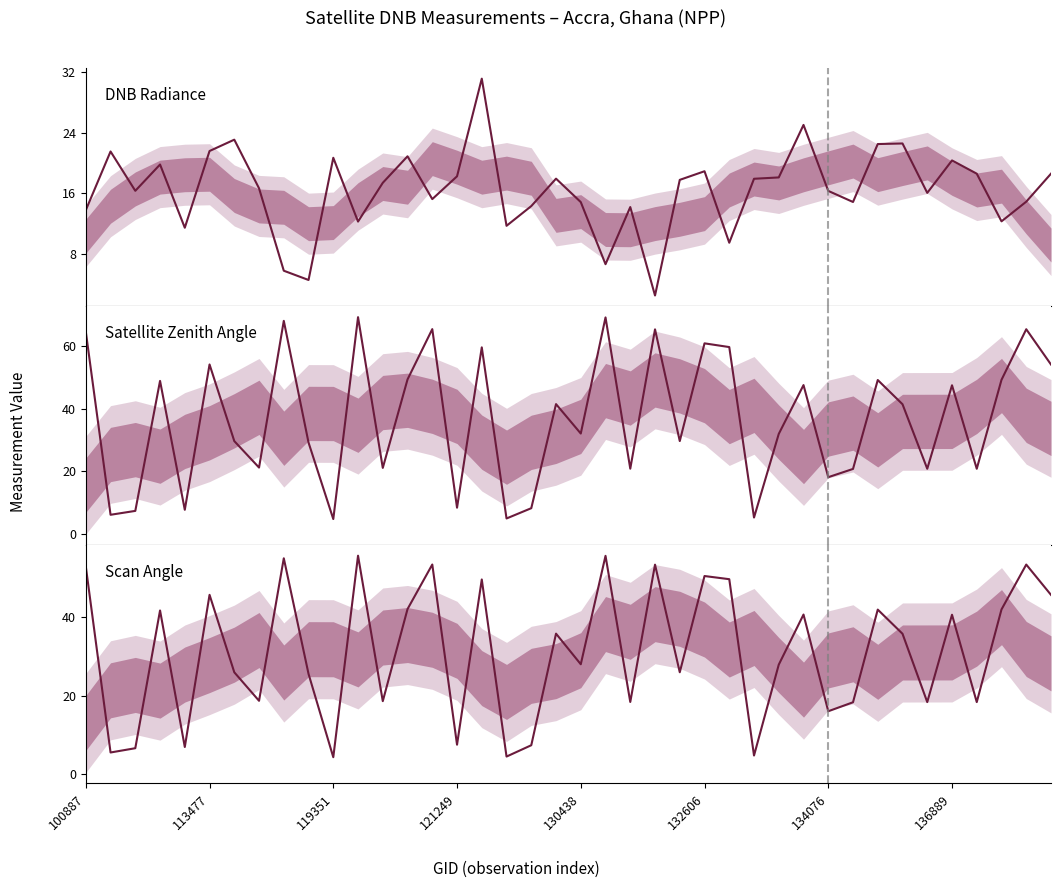

What is the label of the 19th point from the right?

21